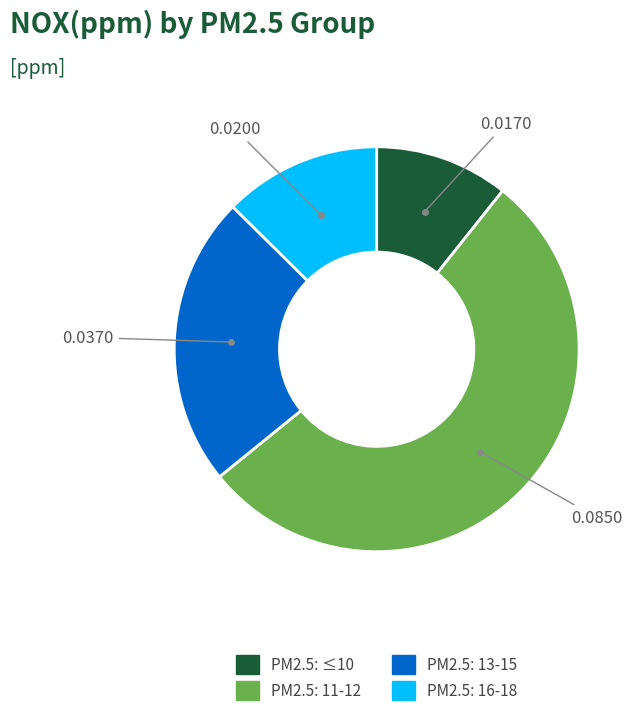

Does any single category account for the majority?

Yes